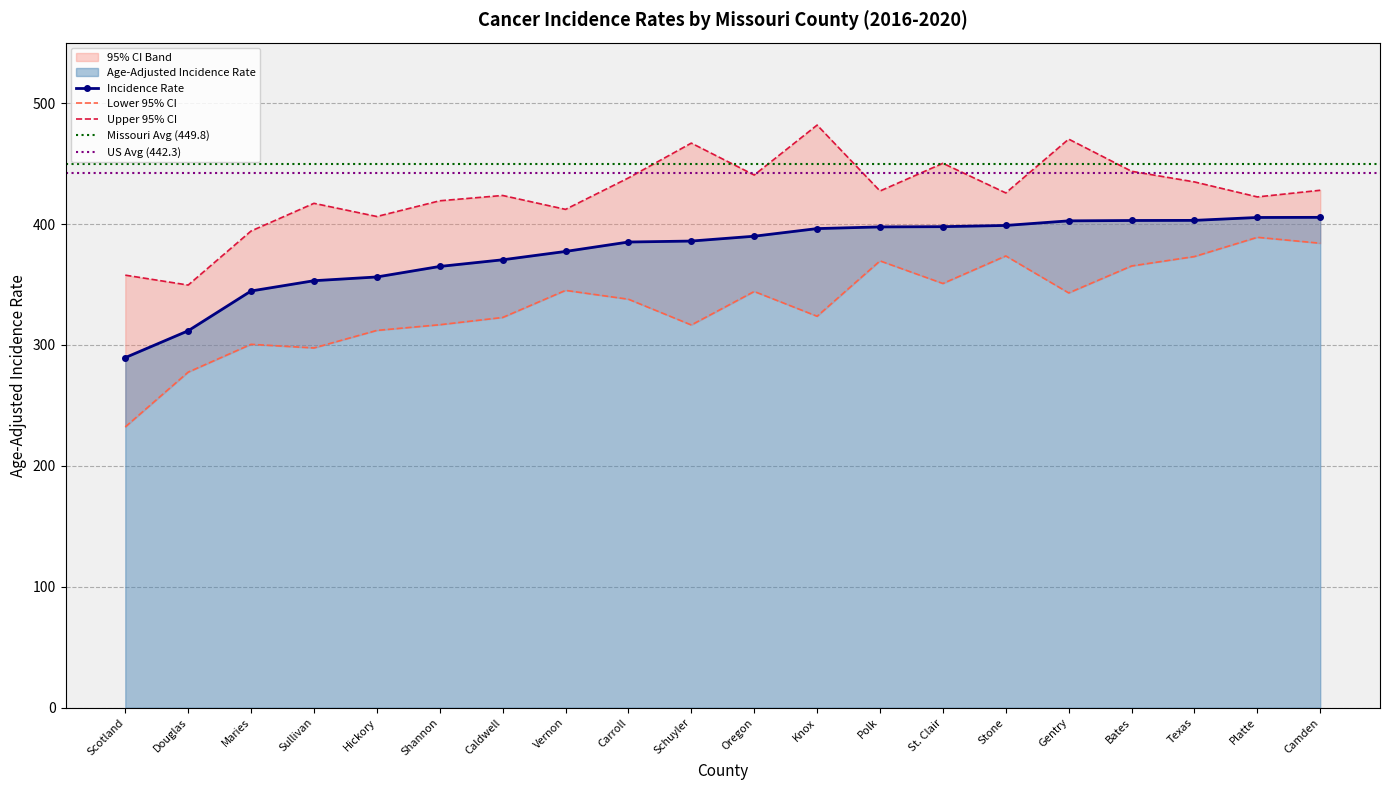

Which series has the largest range (max minus min)?

Lower 95% CI